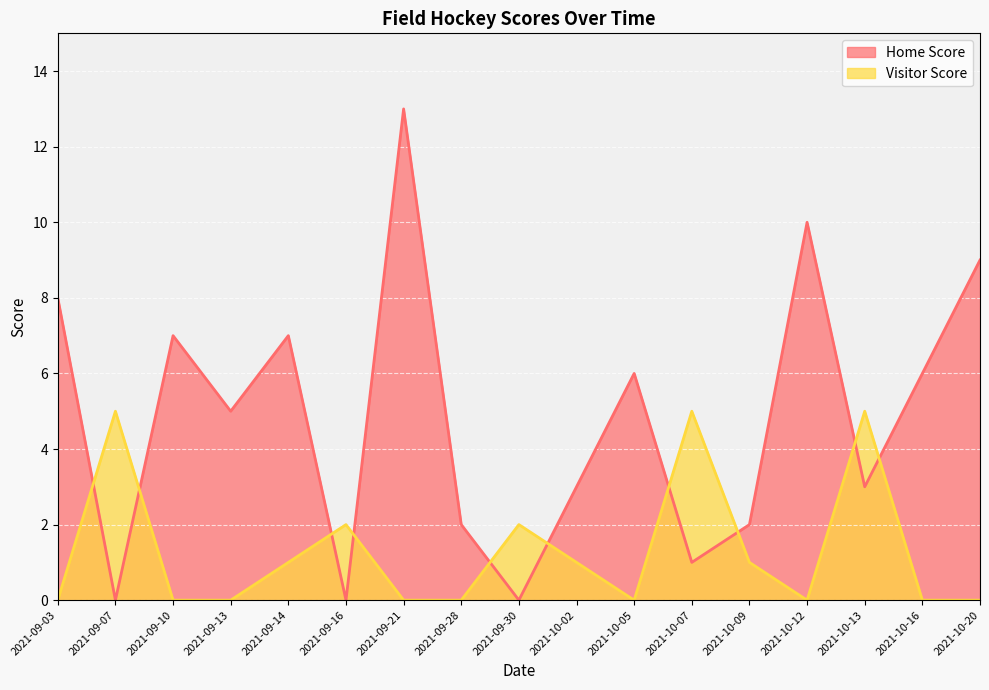

Which series has the largest total across all categories?

Home Score